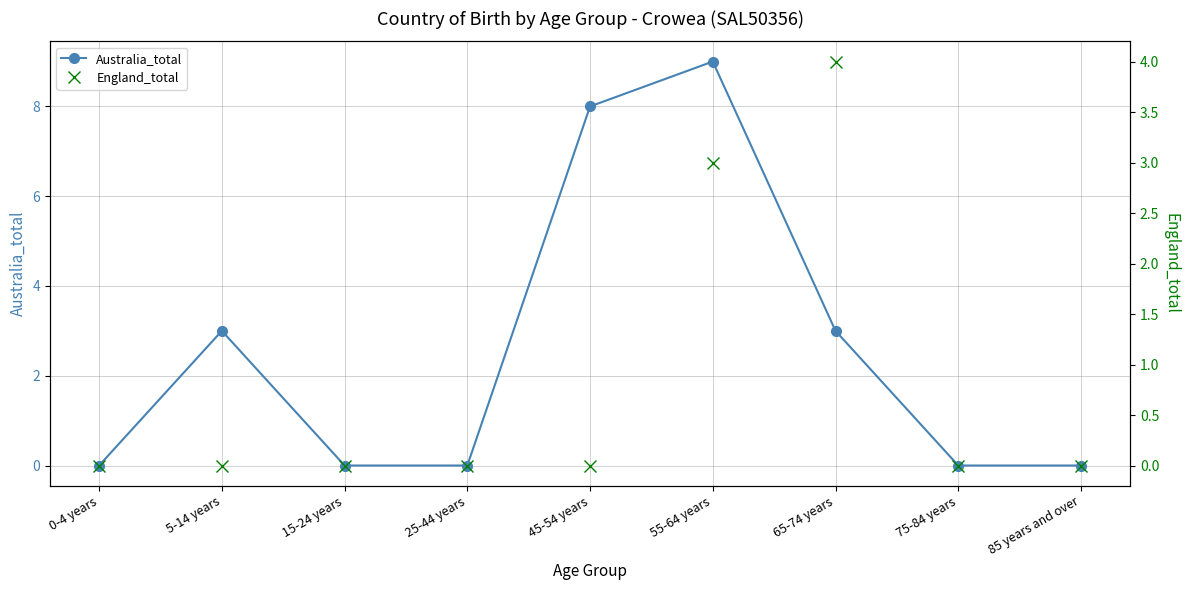

List the labels in order of Australia_total value, smallest first.

0-4 years, 15-24 years, 25-44 years, 75-84 years, 85 years and over, 5-14 years, 65-74 years, 45-54 years, 55-64 years